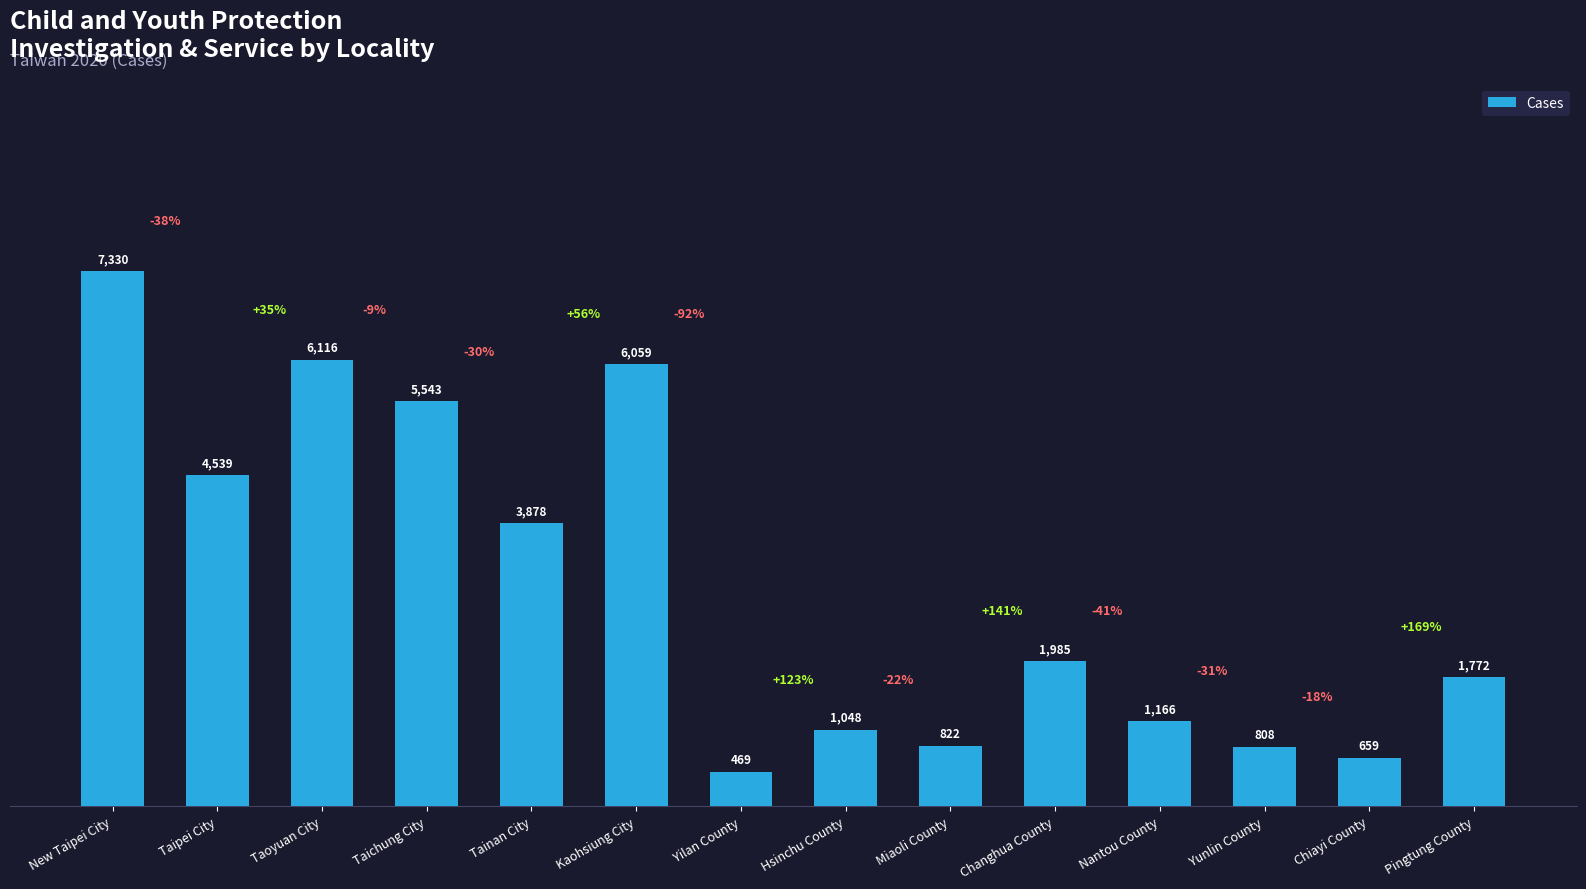

What is the change in value from Taoyuan City to Pingtung County?

-4344